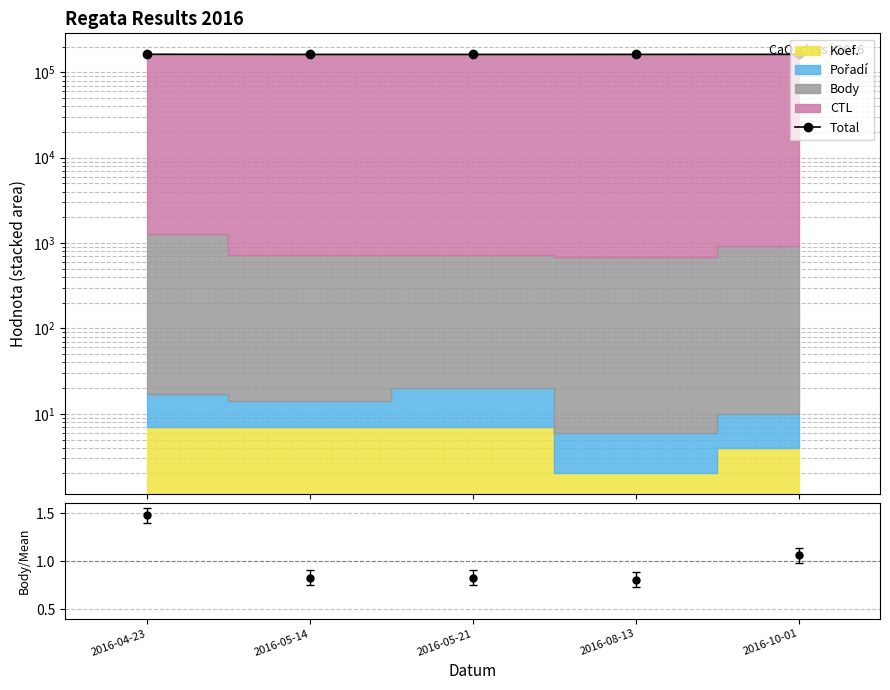

What is the difference between the values at 2016-05-14 and 2016-10-01?

387